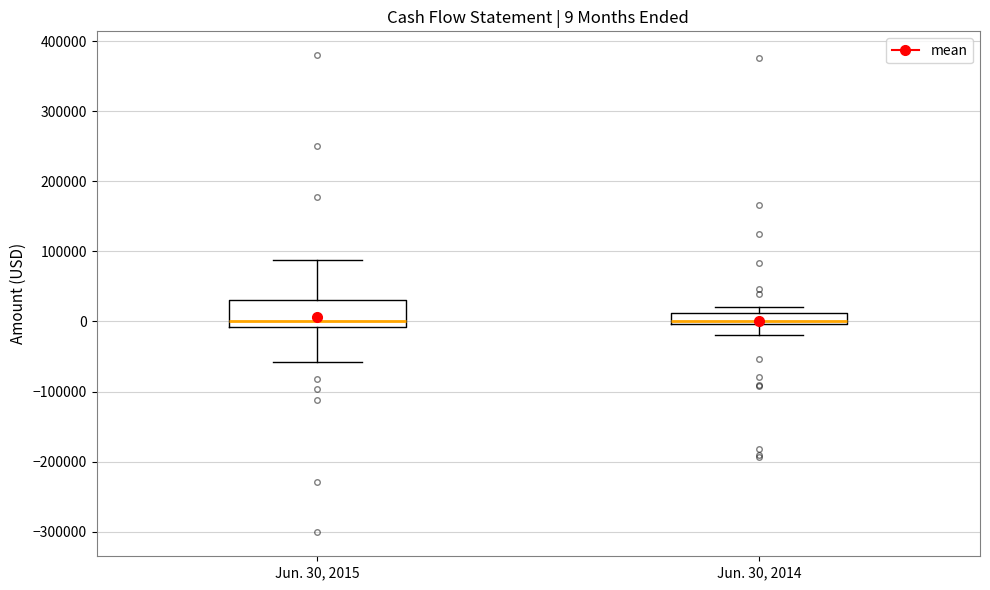

Comparing the boxes themselves (not the whiskers), which one is the tallest?

Jun. 30, 2015